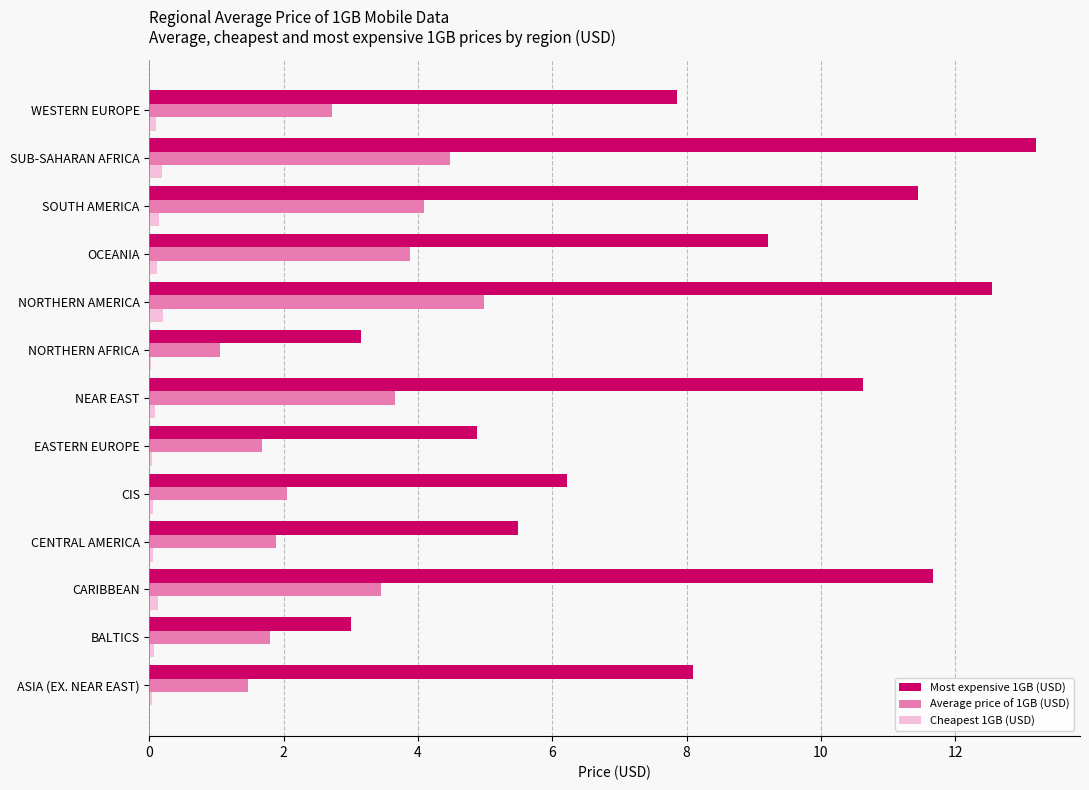

True or false: Most expensive 1GB (USD) has a value of 4.9 at EASTERN EUROPE.

True